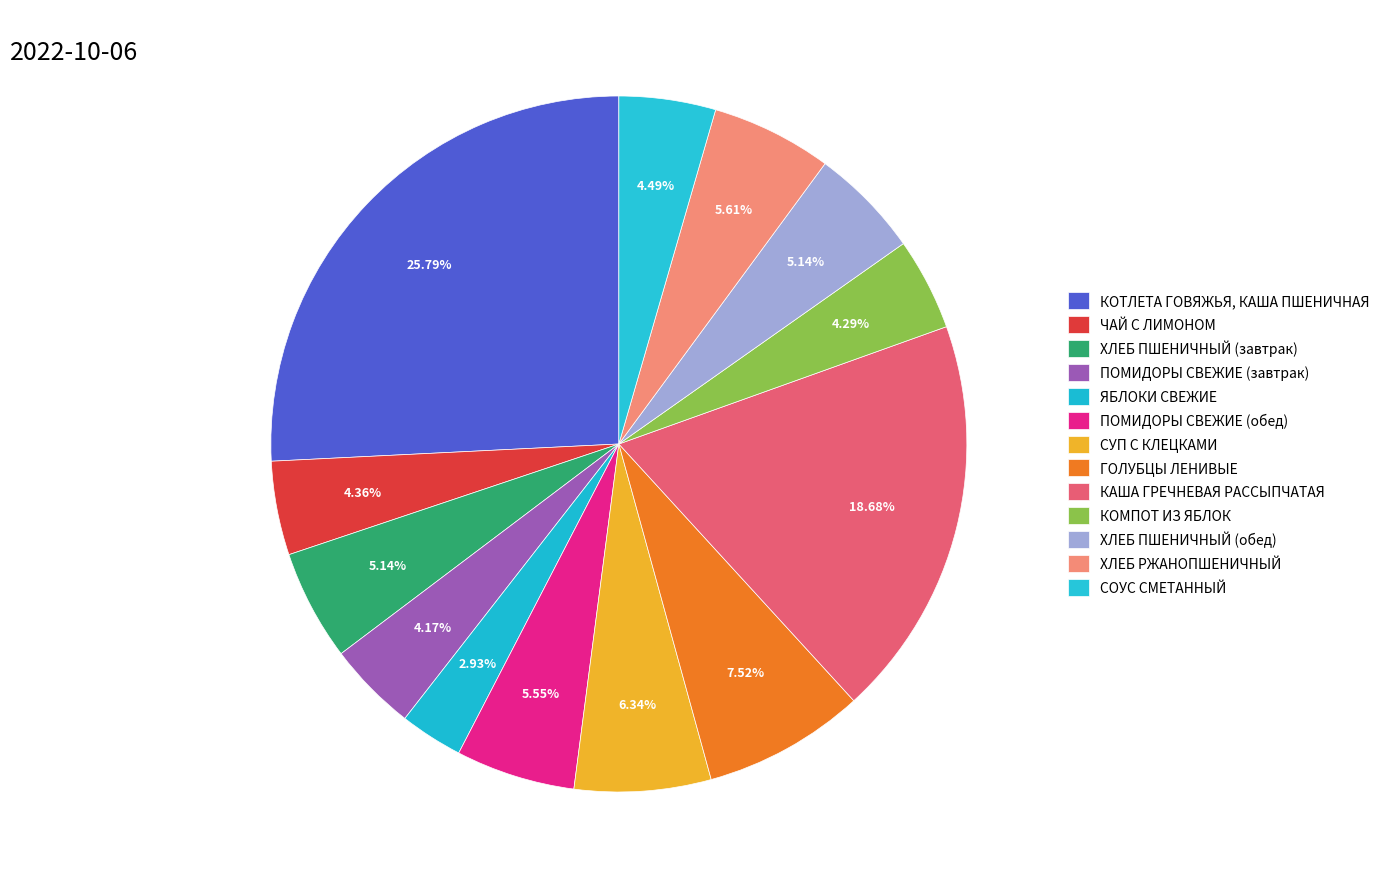

Which category has the smallest portion of the pie?

ЯБЛОКИ СВЕЖИЕ